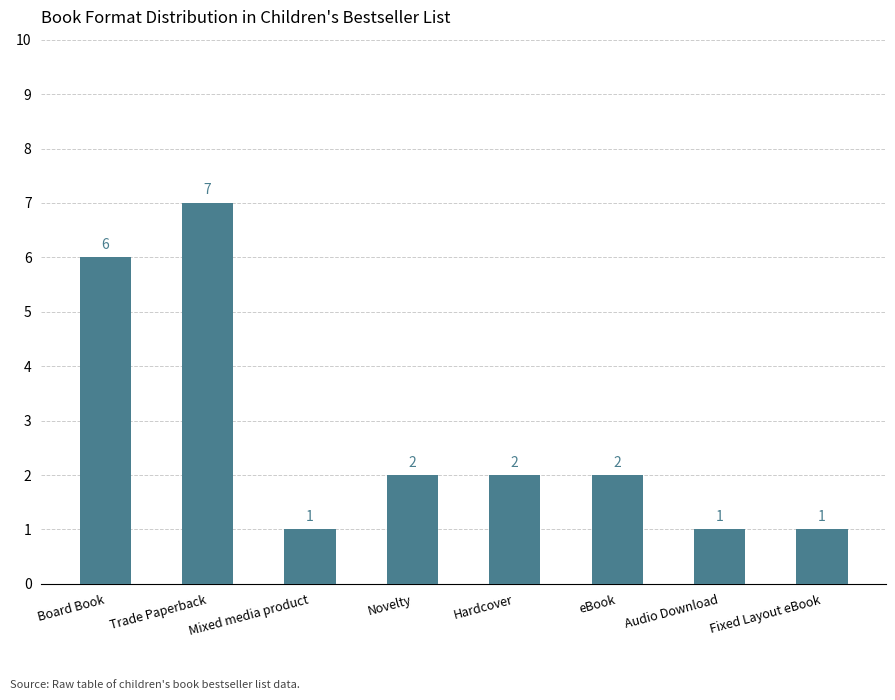

Reading right to left, list all the values displayed in this chart.

Fixed Layout eBook=1	Audio Download=1	eBook=2	Hardcover=2	Novelty=2	Mixed media product=1	Trade Paperback=7	Board Book=6